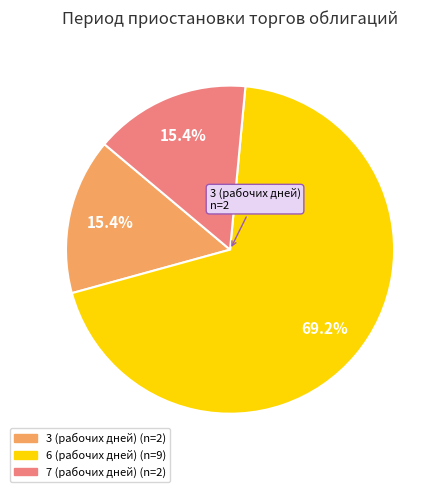

How many slices are in this pie chart?

3